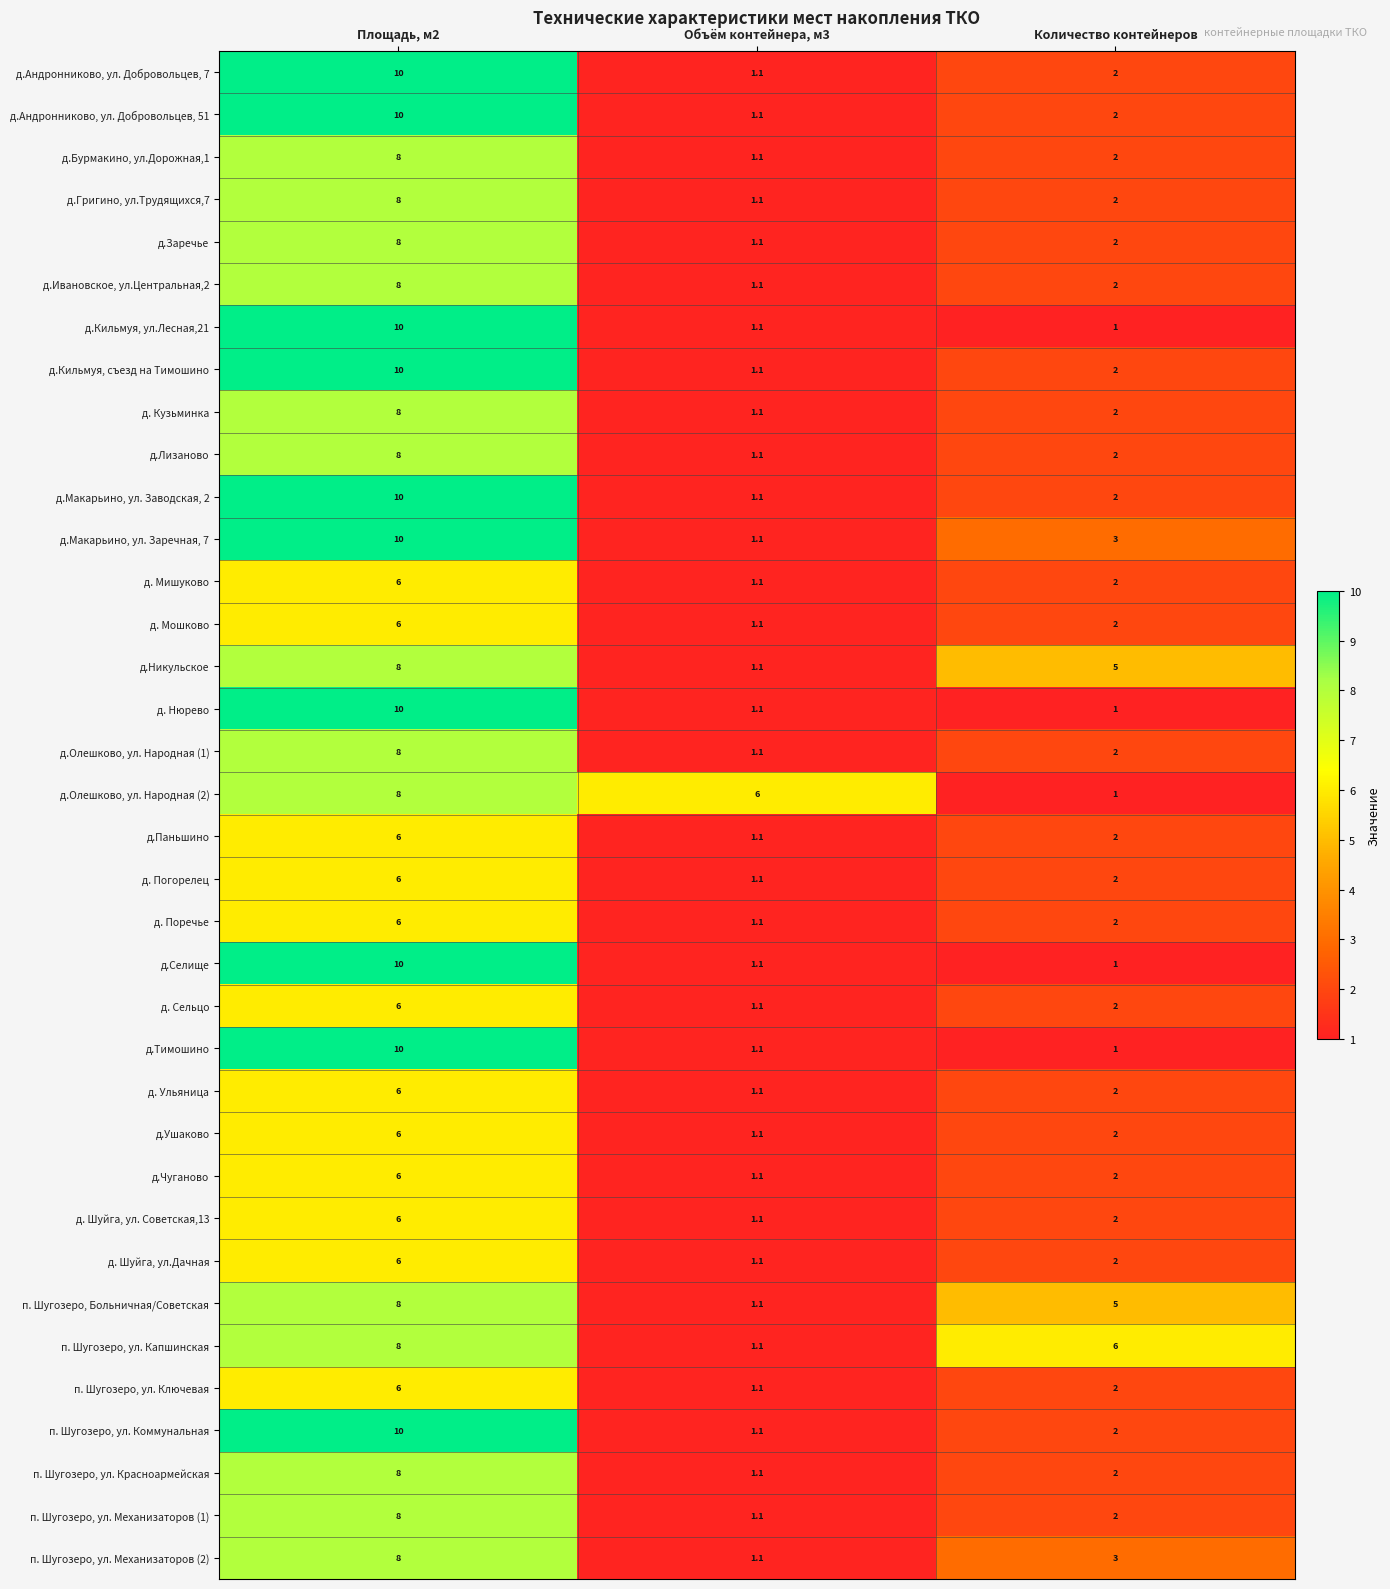

What is the difference between the highest and lowest values at Количество контейнеров?

5.0